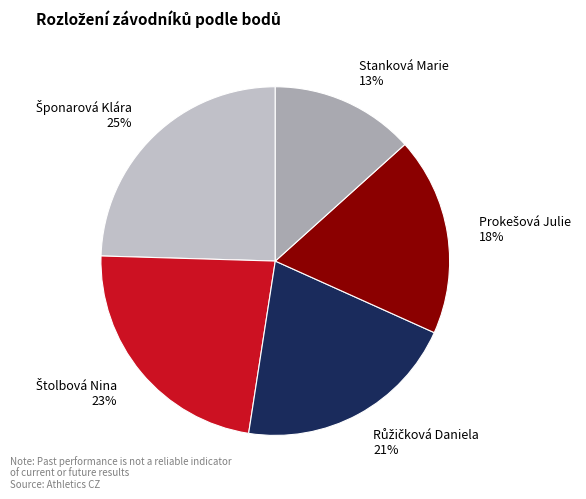

To the nearest percent, what is the average slice percentage?

20%